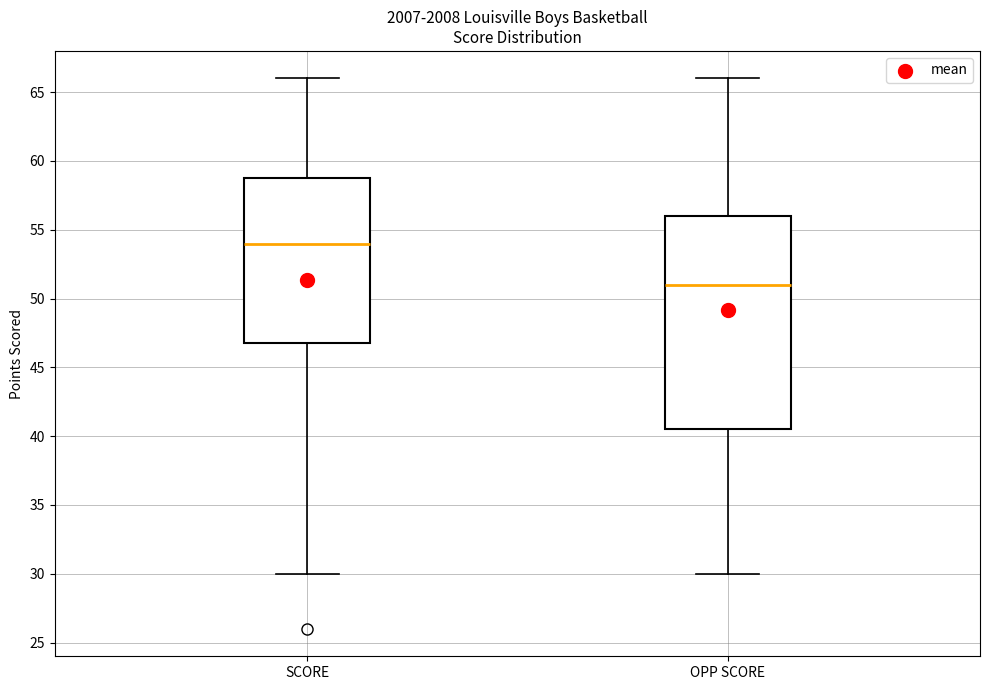

Reading left to right, read every box against the y-axis: the position of its median line, the range the box covers, and the ends of its whiskers. The values are not printed on the chart, so give them approximately, as read against the axis.

SCORE: median 54.0, box 47.0 to 59.0, whiskers 30.0 to 66.0
OPP SCORE: median 51.0, box 40.5 to 56.0, whiskers 30.0 to 66.0